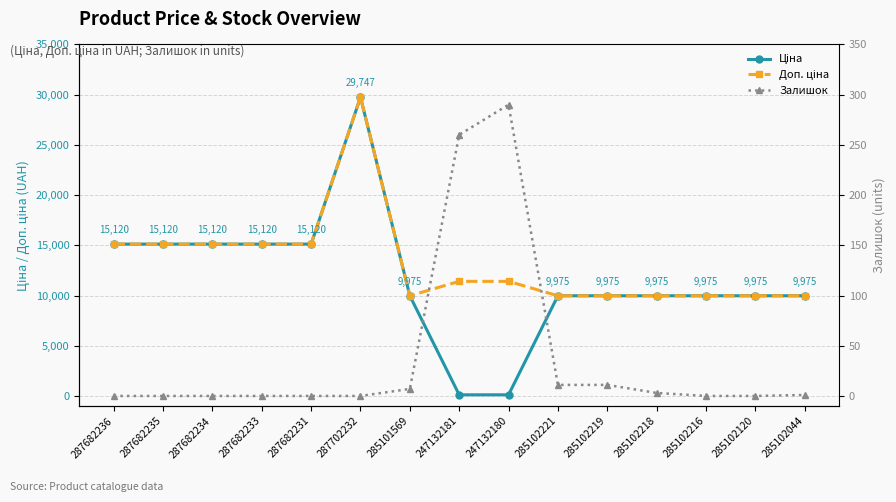

Reading left to right, what are all the values shown in this chart?

Ціна: 287682236=15120.0	287682235=15120.0	287682234=15120.0	287682233=15120.0	287682231=15120.0	287702232=29747.2	285101569=9975.0	247132181=114.1	247132180=114.1	285102221=9975.0	285102219=9975.0	285102218=9975.0	285102216=9975.0	285102120=9975.0	285102044=9975.0
Доп. ціна: 287682236=15120.0	287682235=15120.0	287682234=15120.0	287682233=15120.0	287682231=15120.0	287702232=29747.2	285101569=9975.0	247132181=11410.0	247132180=11410.0	285102221=9975.0	285102219=9975.0	285102218=9975.0	285102216=9975.0	285102120=9975.0	285102044=9975.0
Залишок: 287682236=0.0	287682235=0.0	287682234=0.0	287682233=0.0	287682231=0.0	287702232=0.0	285101569=7.0	247132181=260.0	247132180=290.0	285102221=11.0	285102219=11.0	285102218=3.0	285102216=0.0	285102120=0.0	285102044=1.0